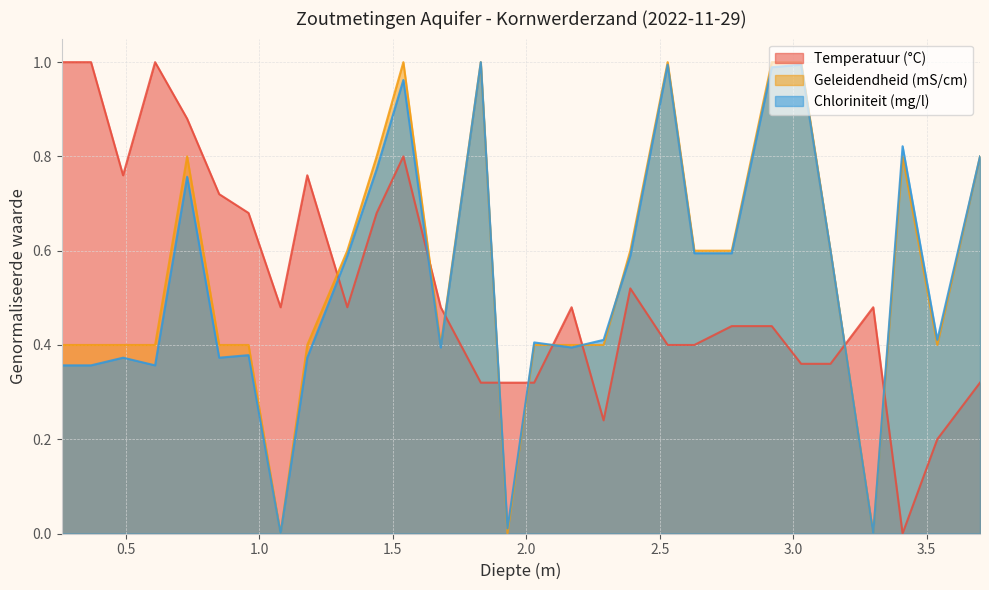

What is the average value of the Temperatuur (°C) series?

0.5